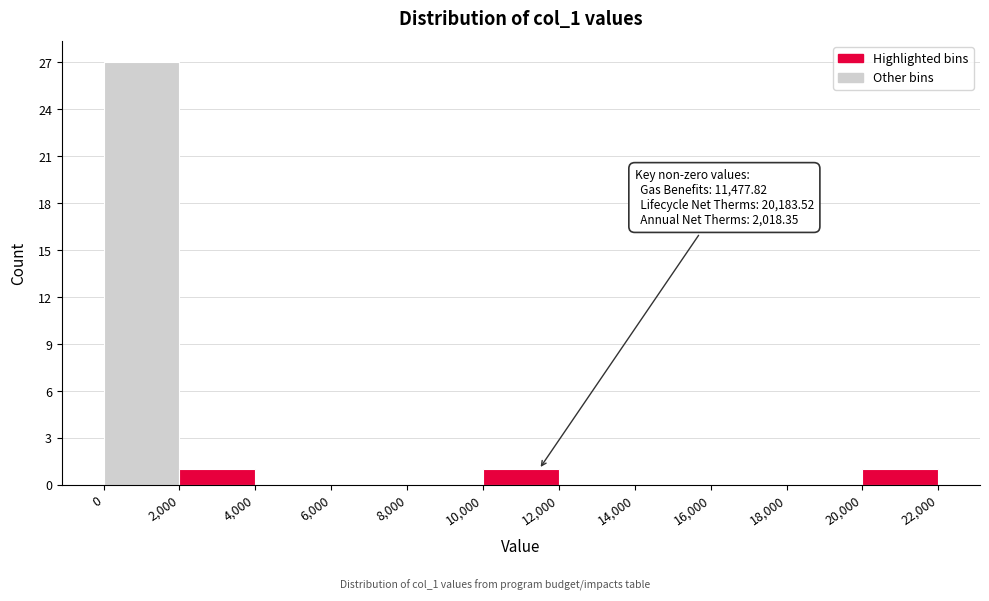

Over which range of the x-axis is the bar tallest?

0 to 2,000